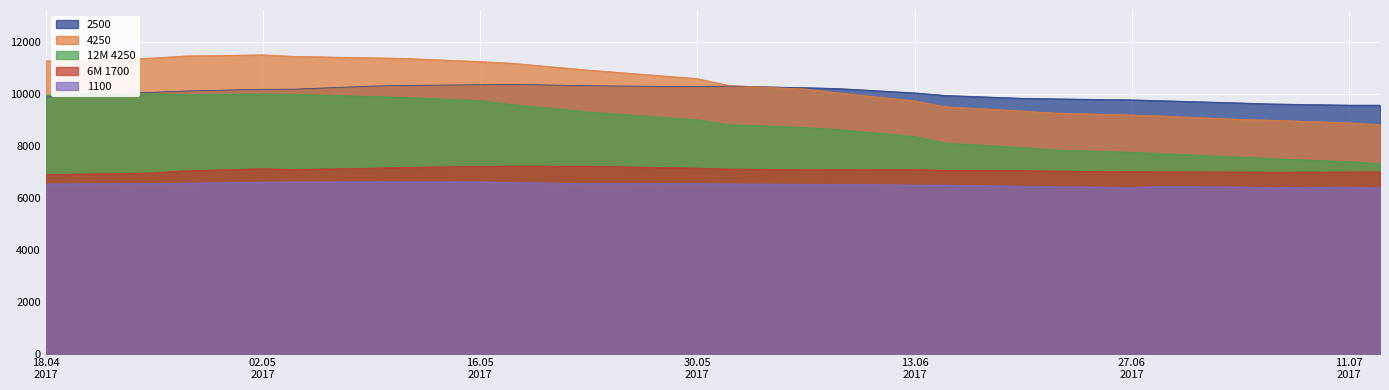

How many categories are shown in the chart?

25